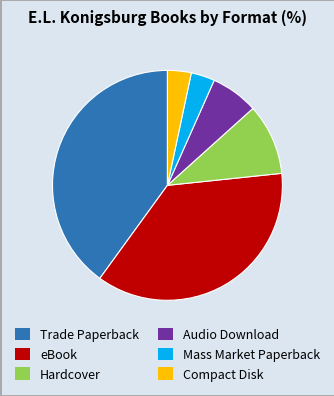

The eBook slice represents 46% of the pie. True or false?

False